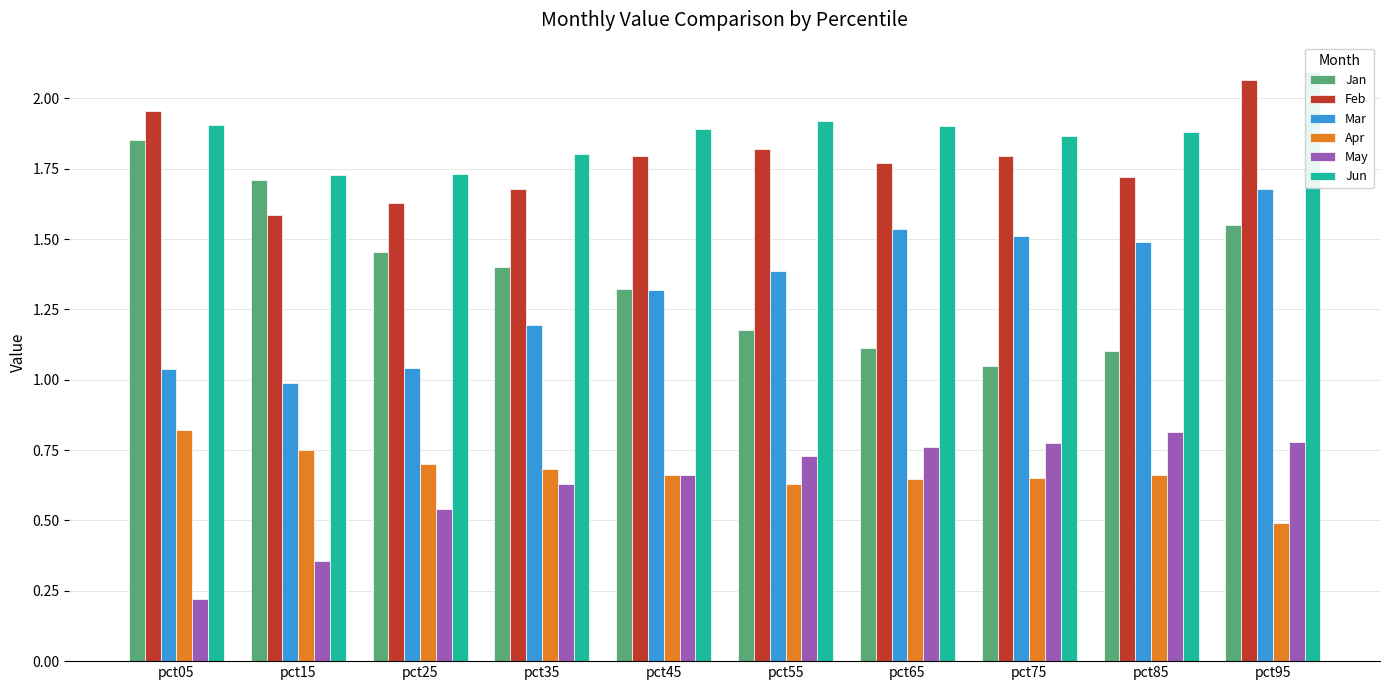

Is it true that Feb equals 0.8 at pct75?

False